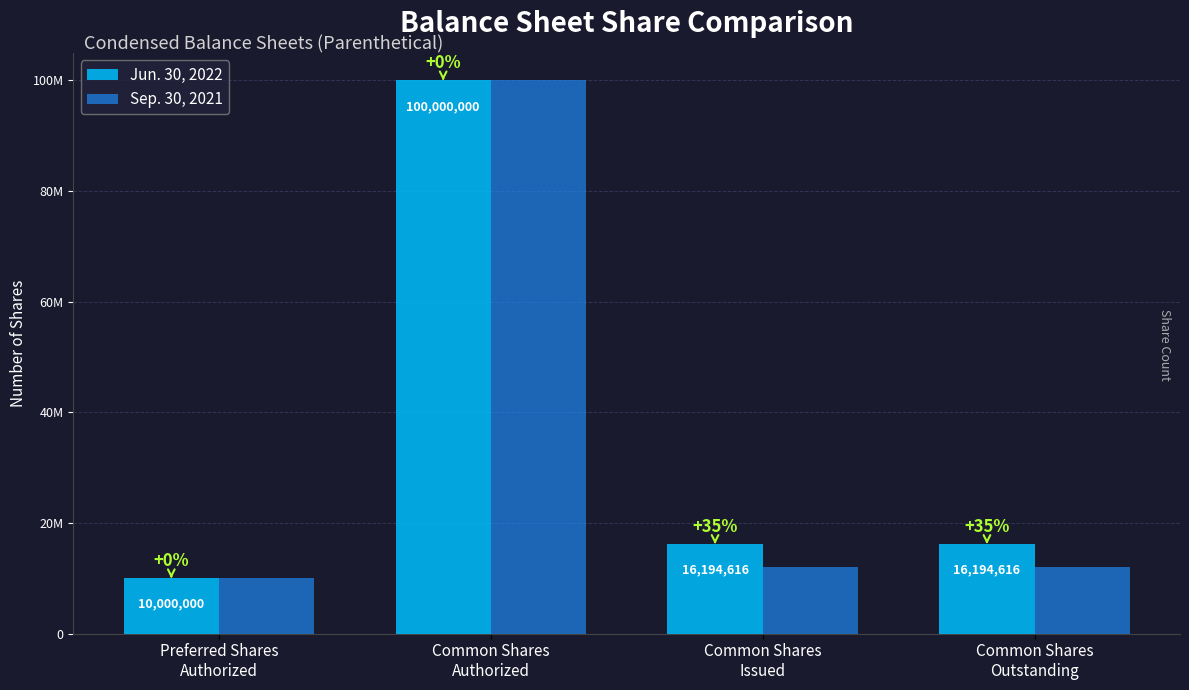

Between Common Shares
Authorized and Common Shares
Issued, which series saw the biggest shift?

Sep. 30, 2021